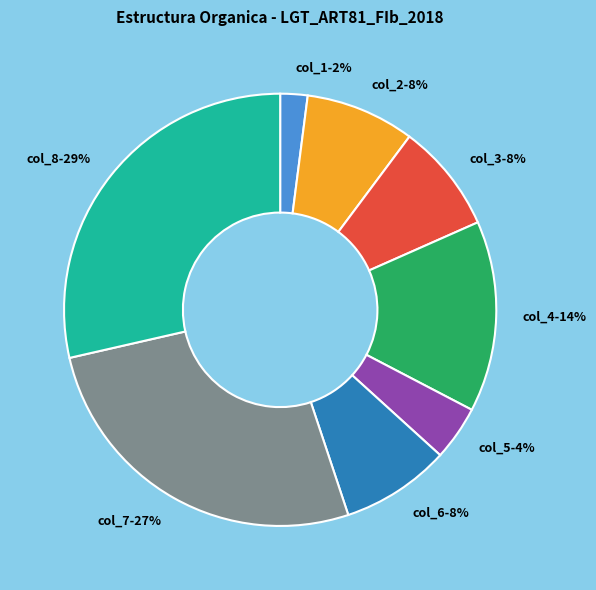

Does any single category account for the majority?

No